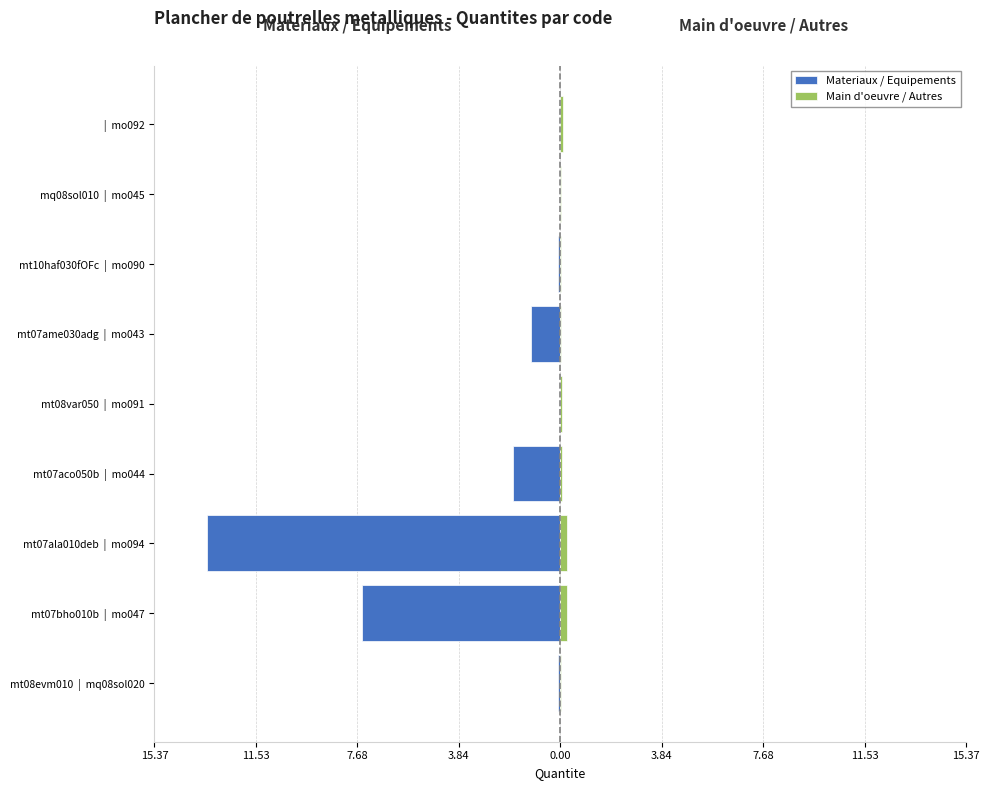

Which series has the largest range (max minus min)?

Materiaux / Equipements